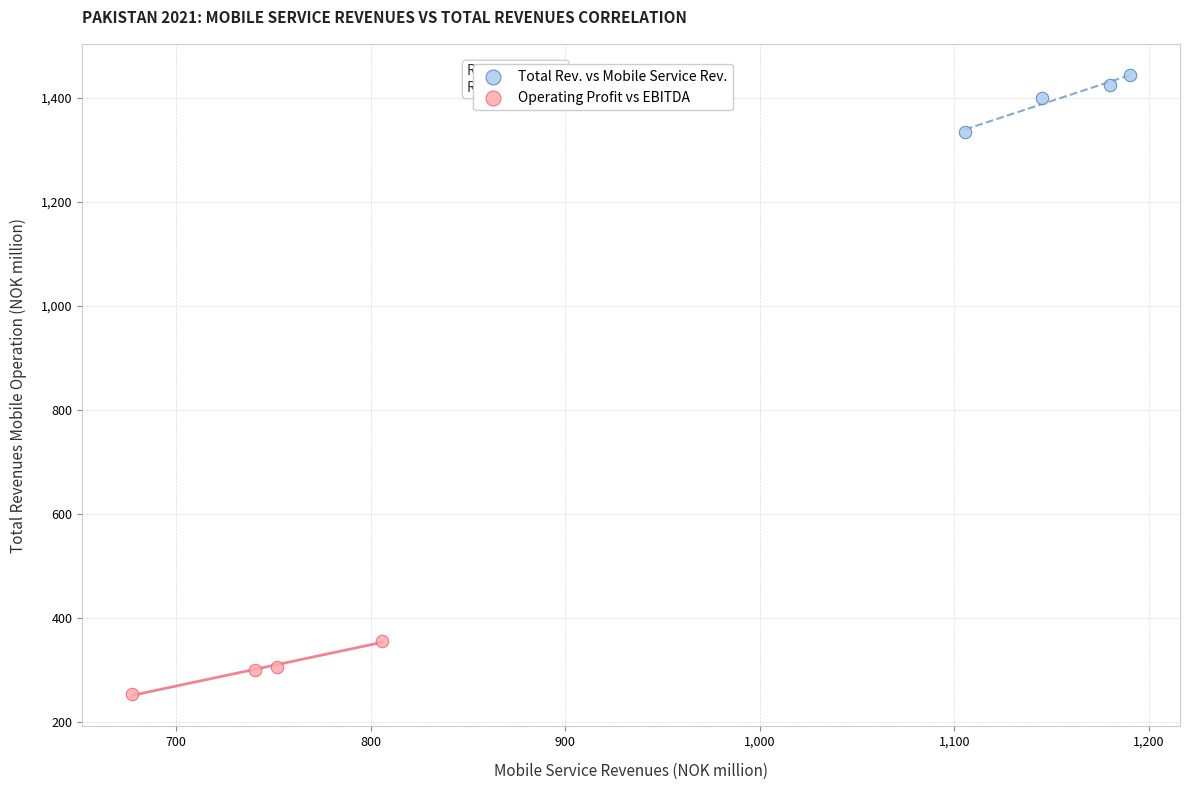

Which series contains the lowest Y value?

Operating Profit vs EBITDA